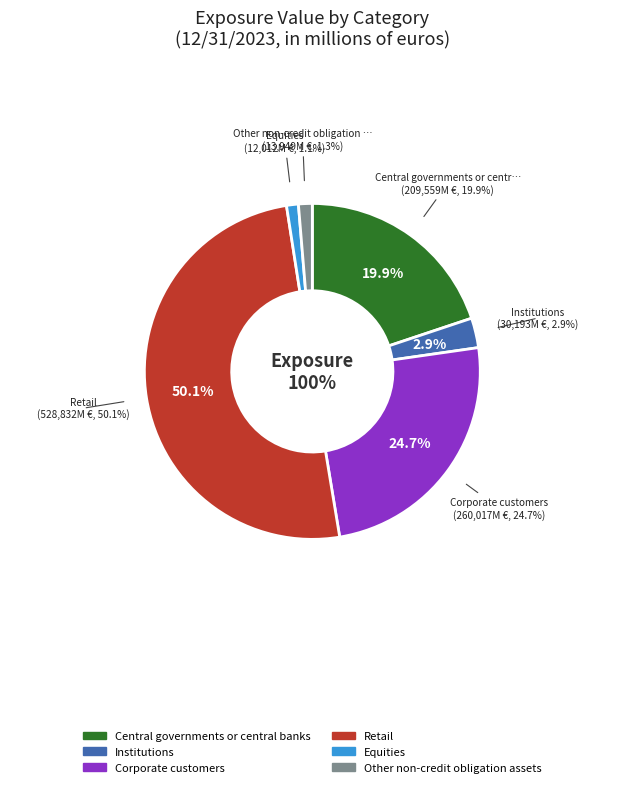

To the nearest percent, what is the combined percentage of Corporate customers and Other non-credit obligation assets?

26%